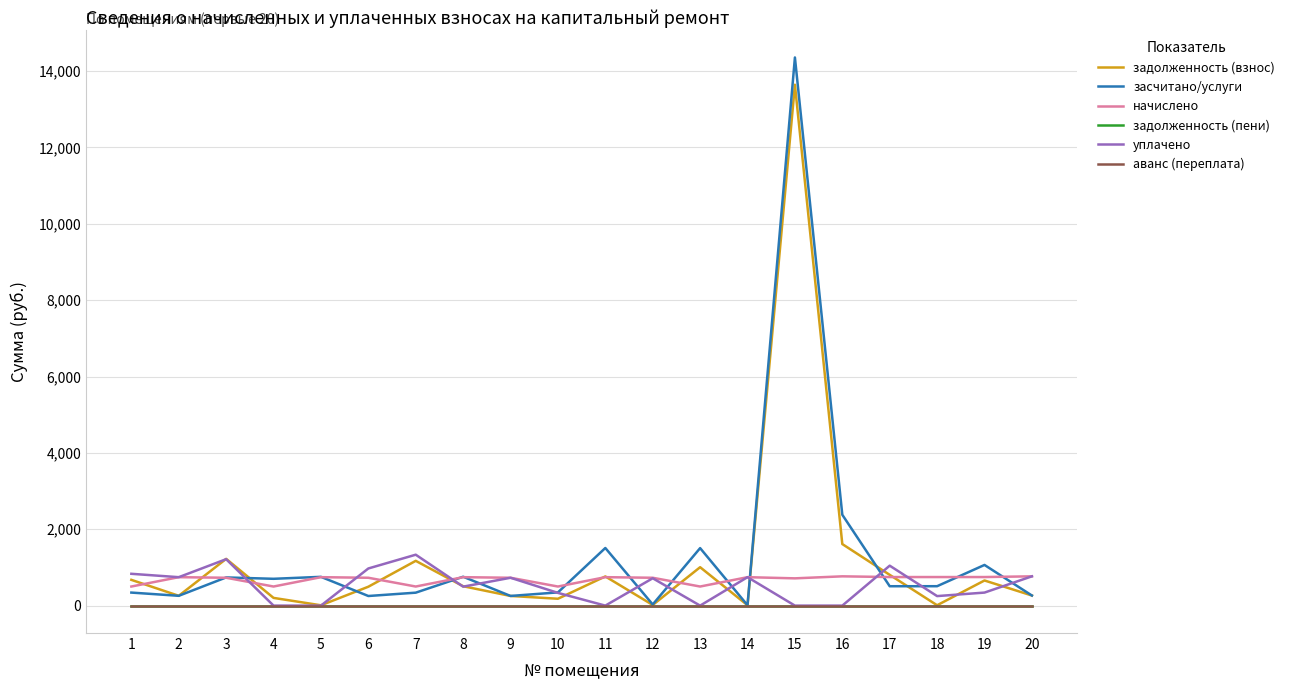

Does the chart display data point markers on the line(s)?

No